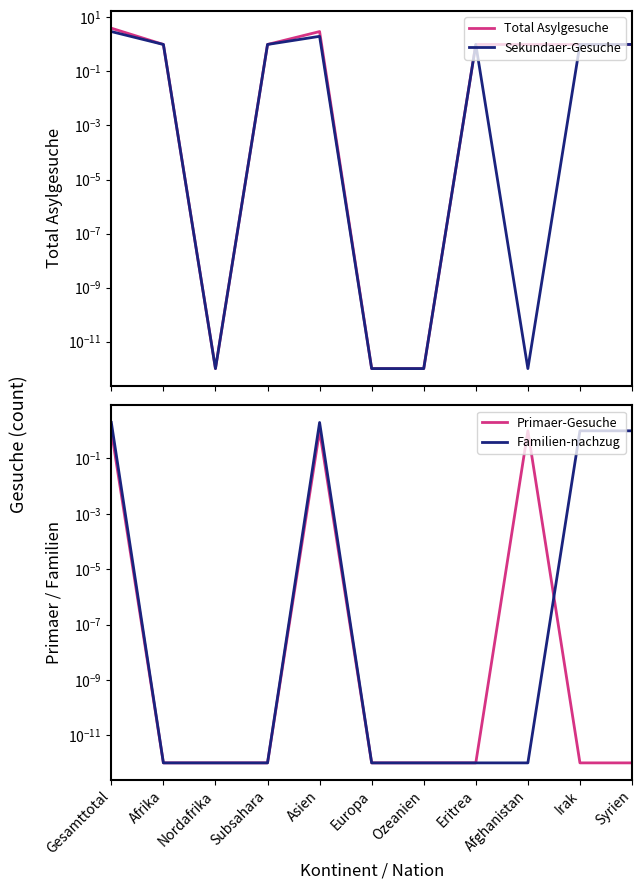

Which series has the largest total across all categories?

Total Asylgesuche